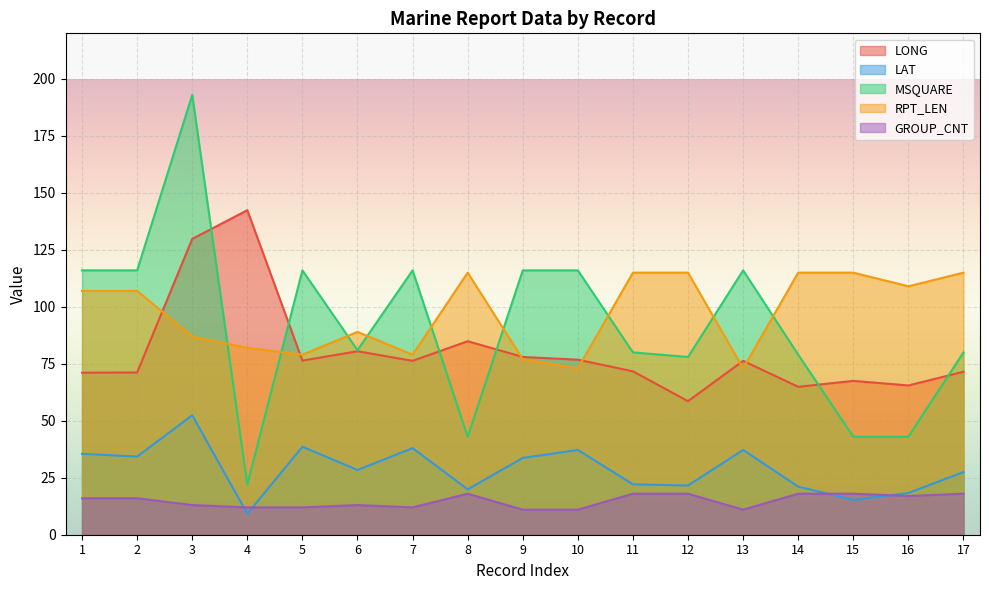

Is it true that MSQUARE equals 43.0 at 15?

True